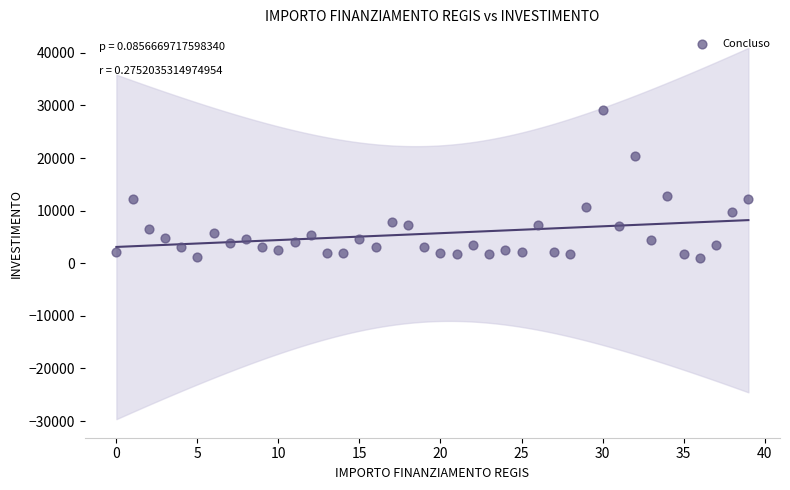

What is the range of Y values (max minus min)?

28148